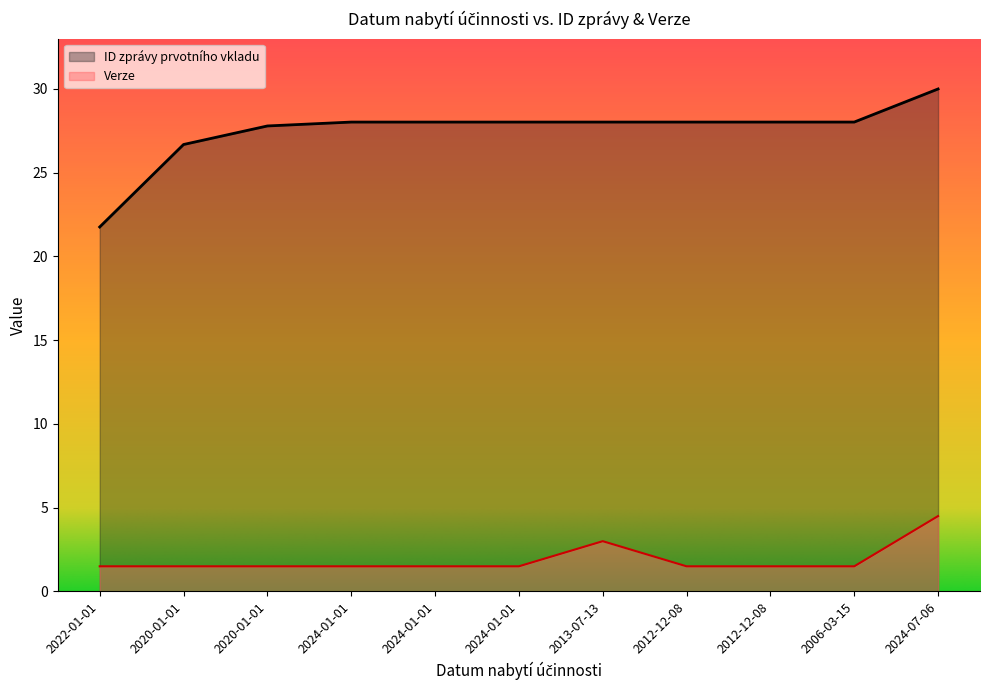

The Verze series shows 1.5 at 2022-01-01. True or false?

True